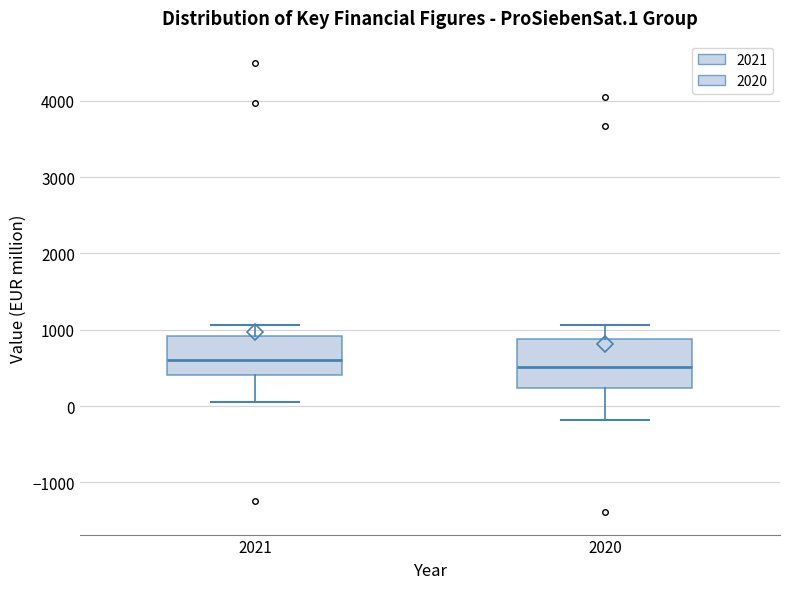

Reading left to right, read every box against the y-axis: the position of its median line, the range the box covers, and the ends of its whiskers. The values are not printed on the chart, so give them approximately, as read against the axis.

2021: median 600, box 400 to 900, whiskers 100 to 1100
2020: median 500, box 200 to 900, whiskers -200 to 1100